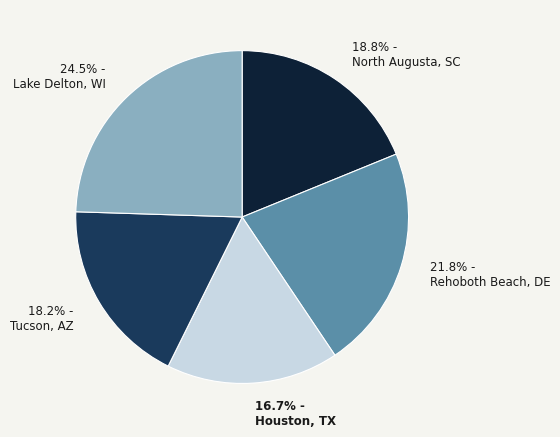

What is the ratio of the value at 21.8% - Rehoboth Beach, DE to the value at 16.7% - Houston, TX?

1.3